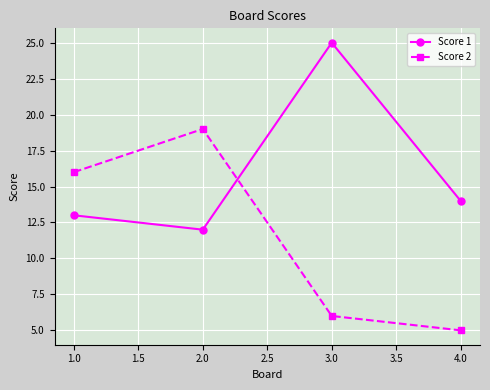

Between 2.0 and 4.0, which series saw the biggest shift?

Score 2